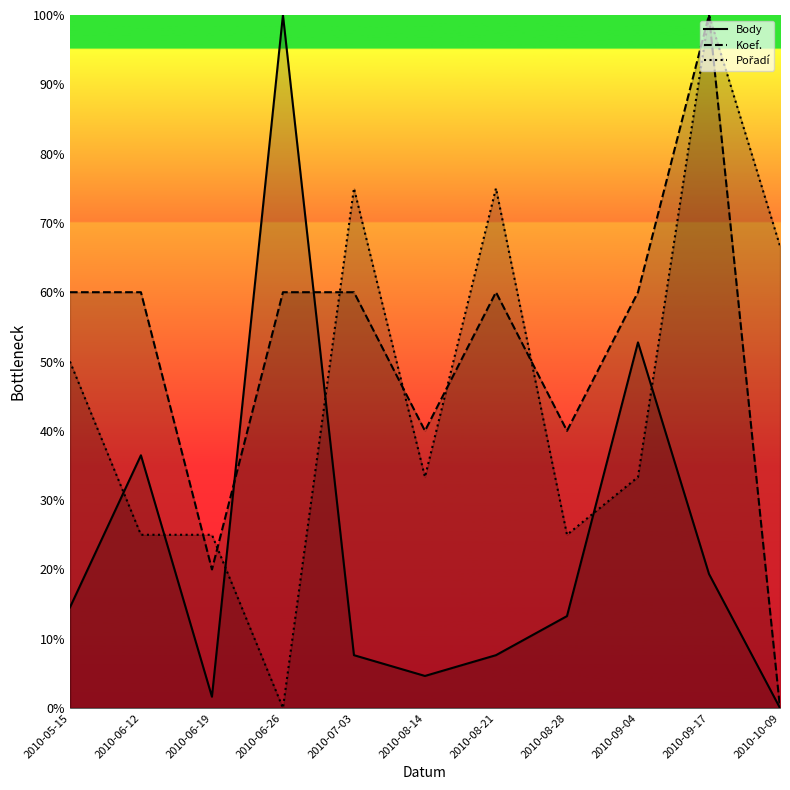

Where do Koef. and Pořadí first cross each other?

2010-06-12 and 2010-06-19